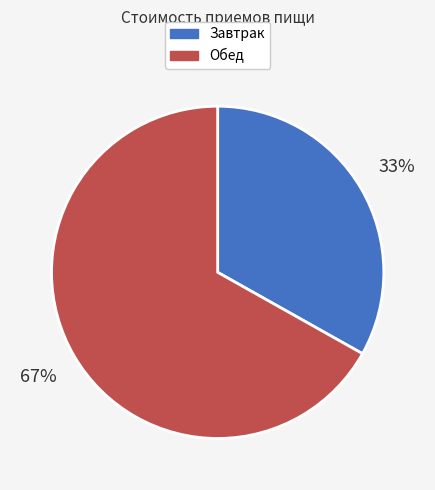

How many slices are in this pie chart?

2